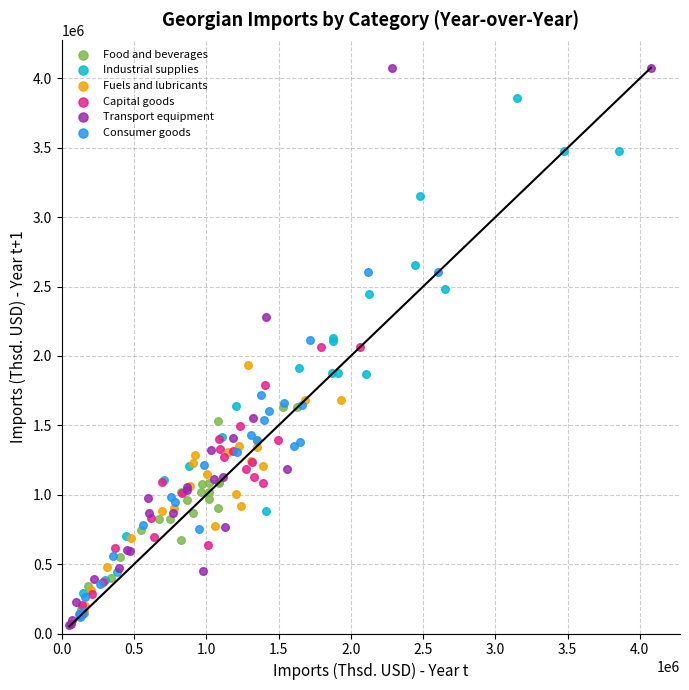

Which series contains the lowest Y value?

Transport equipment